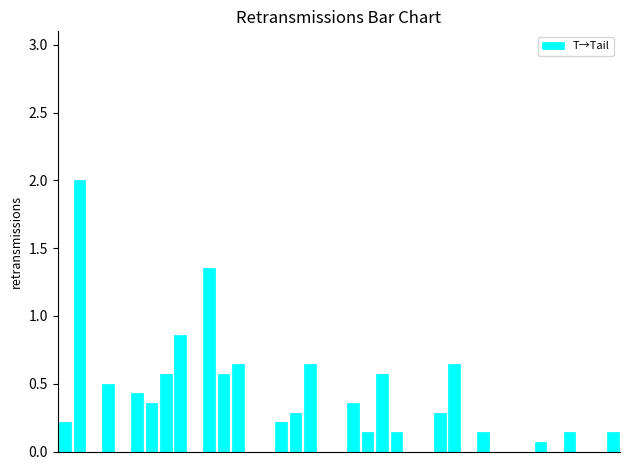

What is the greatest value displayed?

2.0